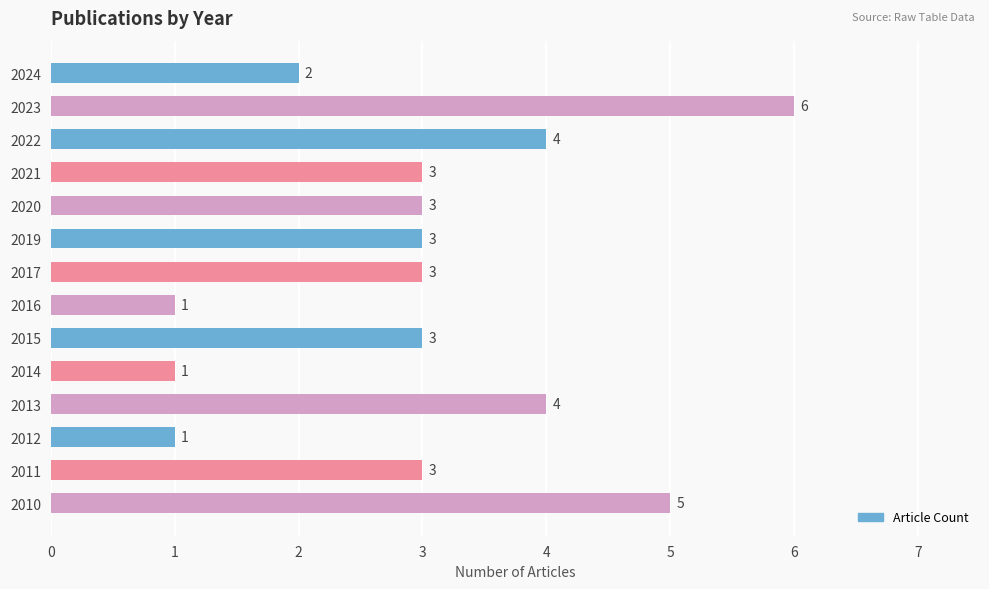

What is the smallest value displayed?

1